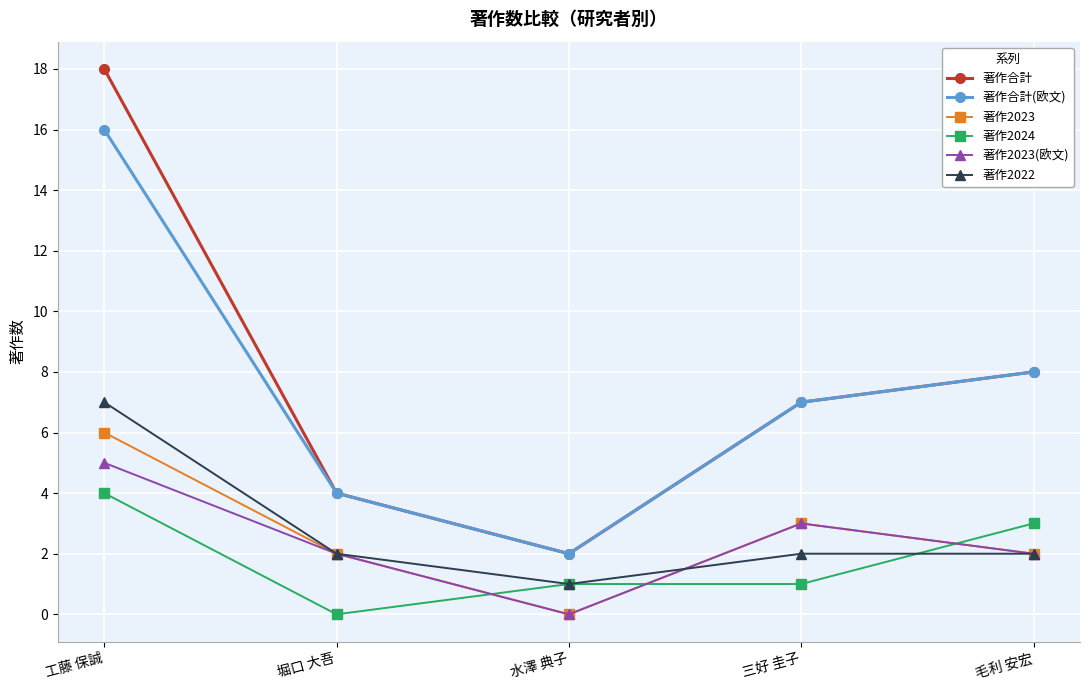

Is the value of 著作合計(欧文) at 毛利 安宏 greater than the value of 著作2023 at 水澤 典子?

Yes